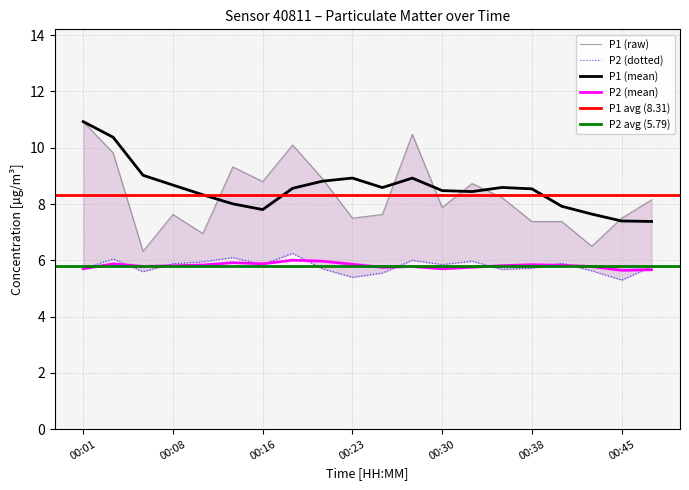

Where is P1 nearest to the value 8?

00:30